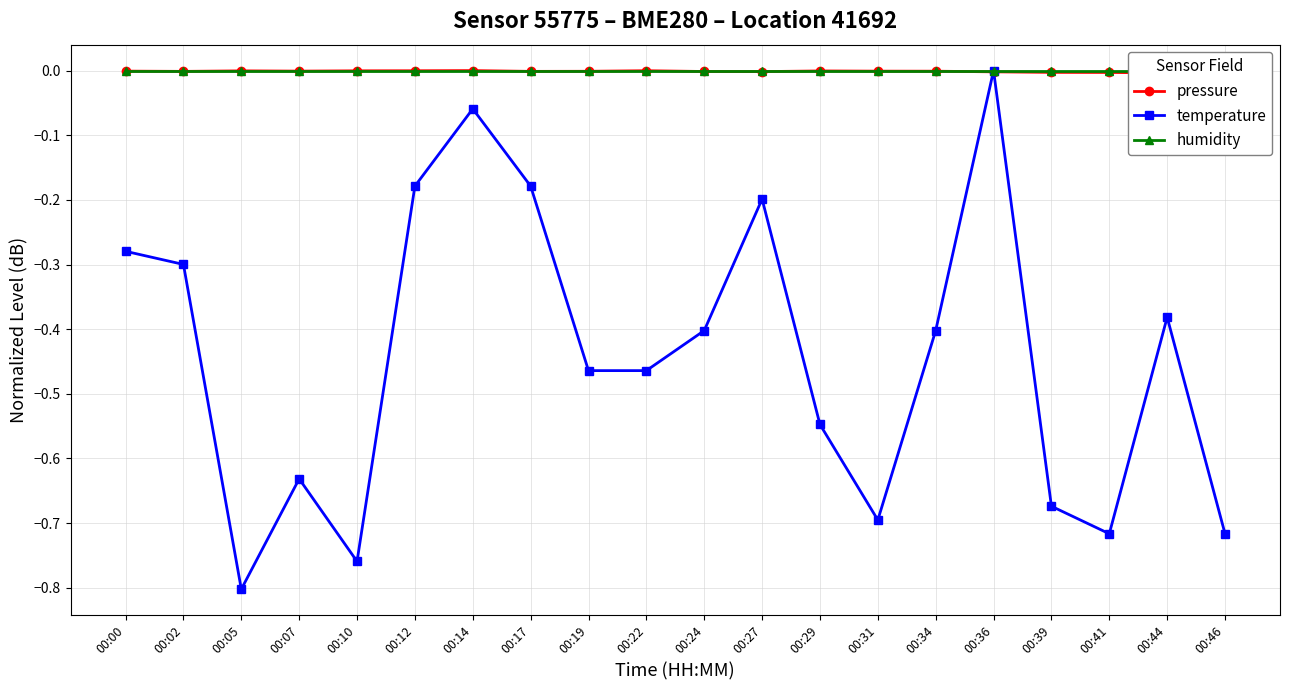

Reading left to right, list all the values displayed in this chart.

pressure: 00:00=-0.0	00:02=-0.0	00:05=-0.0	00:07=-0.0	00:10=-0.0	00:12=-0.0	00:14=0.0	00:17=-0.0	00:19=-0.0	00:22=-0.0	00:24=-0.0	00:27=-0.0	00:29=-0.0	00:31=-0.0	00:34=-0.0	00:36=-0.0	00:39=-0.0	00:41=-0.0	00:44=-0.0	00:46=-0.0
temperature: 00:00=-0.3	00:02=-0.3	00:05=-0.8	00:07=-0.6	00:10=-0.8	00:12=-0.2	00:14=-0.1	00:17=-0.2	00:19=-0.5	00:22=-0.5	00:24=-0.4	00:27=-0.2	00:29=-0.5	00:31=-0.7	00:34=-0.4	00:36=0.0	00:39=-0.7	00:41=-0.7	00:44=-0.4	00:46=-0.7
humidity: 00:00=0.0	00:02=0.0	00:05=0.0	00:07=0.0	00:10=0.0	00:12=0.0	00:14=0.0	00:17=0.0	00:19=0.0	00:22=0.0	00:24=0.0	00:27=0.0	00:29=0.0	00:31=0.0	00:34=0.0	00:36=0.0	00:39=0.0	00:41=0.0	00:44=0.0	00:46=0.0